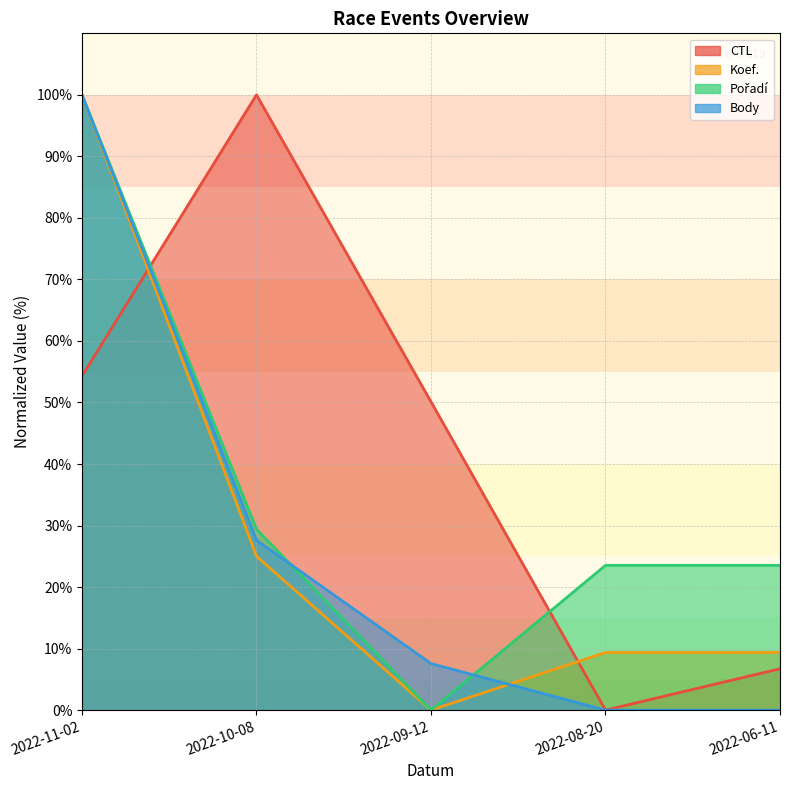

How many values in the CTL series exceed 50?

3